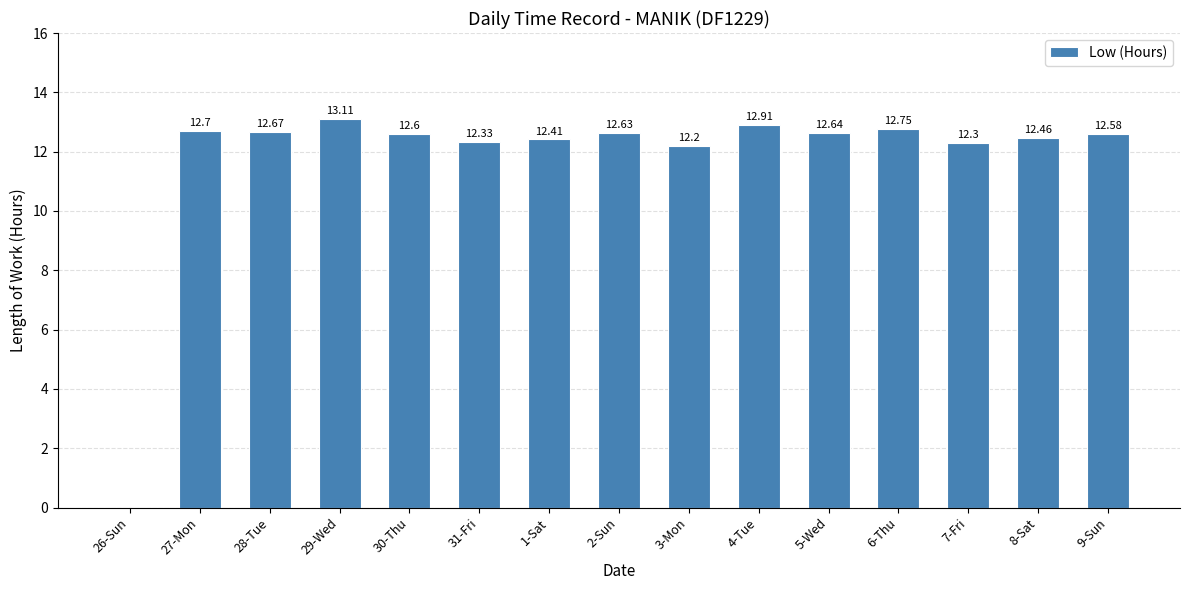

At which label does the data first exceed 12?

27-Mon